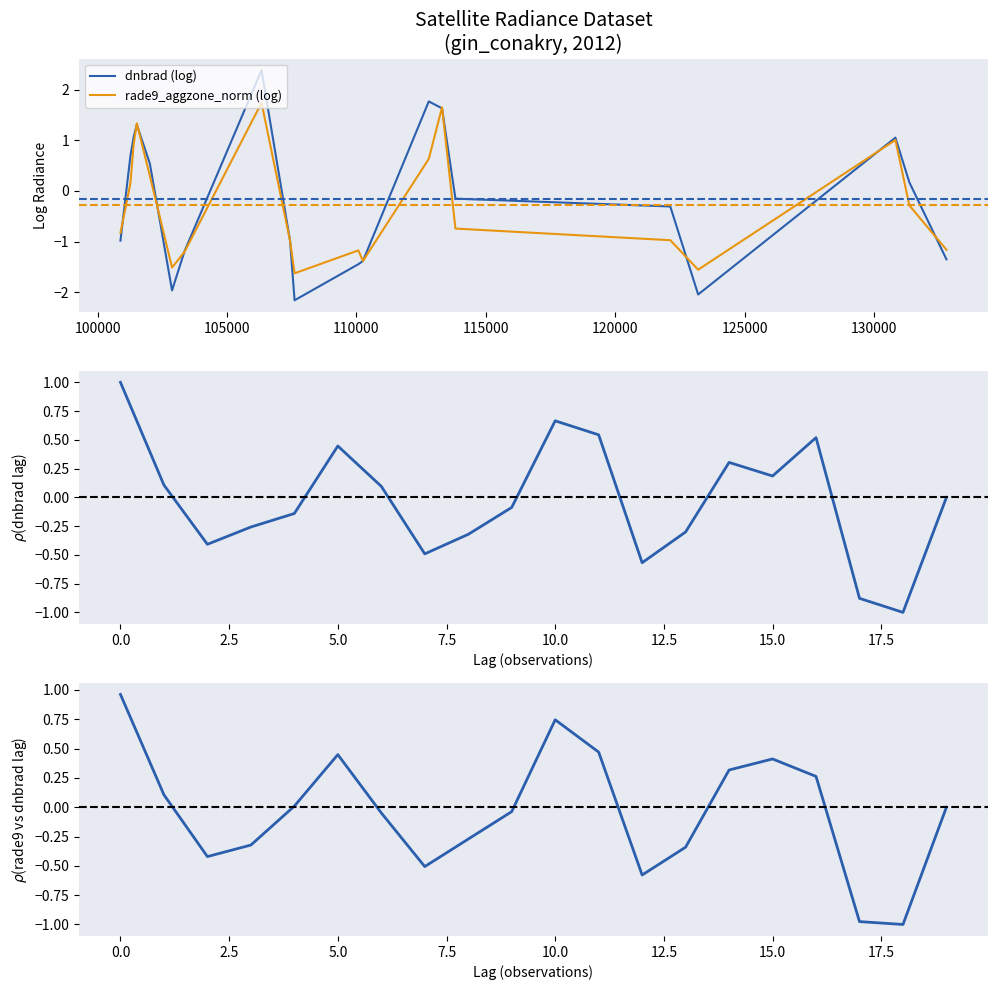

What is the highest value of the rade9_aggzone_norm (log) series?

1.7